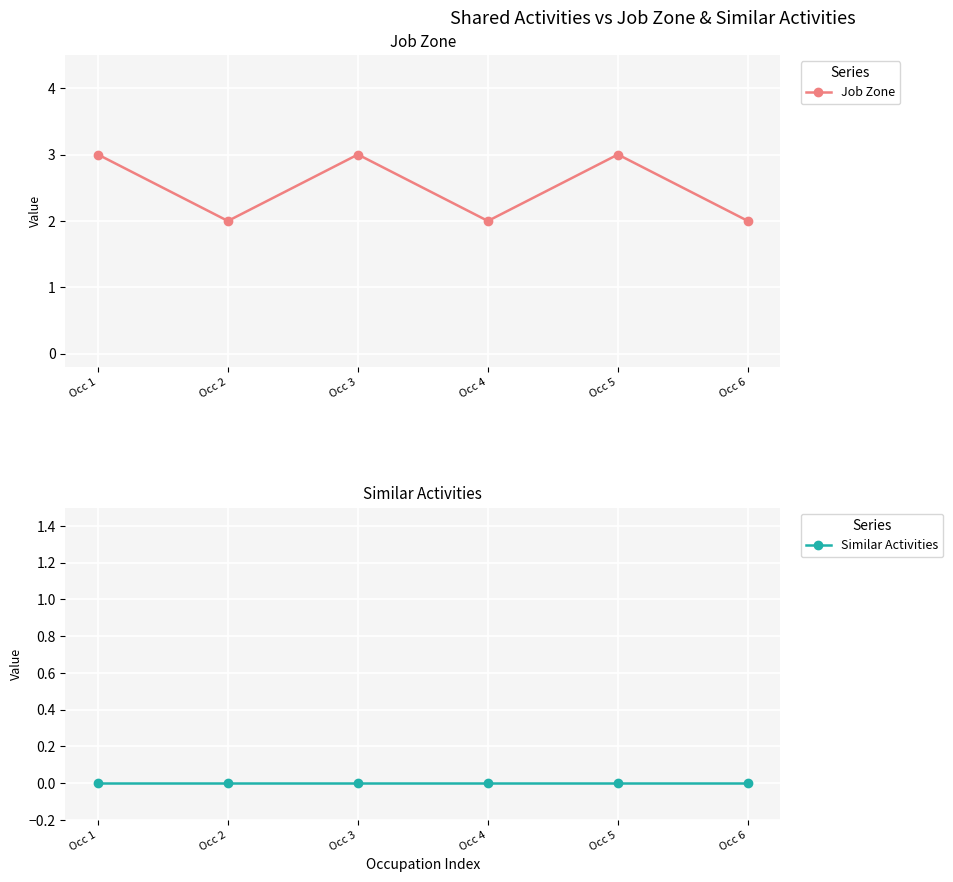

Reading left to right, what are all the values shown in this chart?

Job Zone: 3	2	3	2	3	2
Similar Activities: 0	0	0	0	0	0